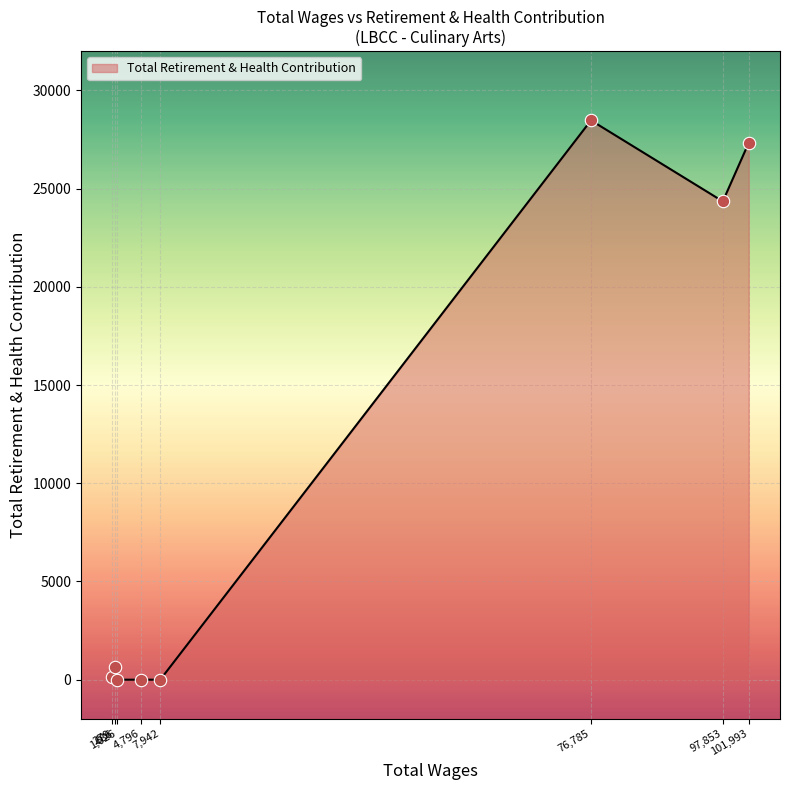

What is the maximum value shown in the chart?

28478